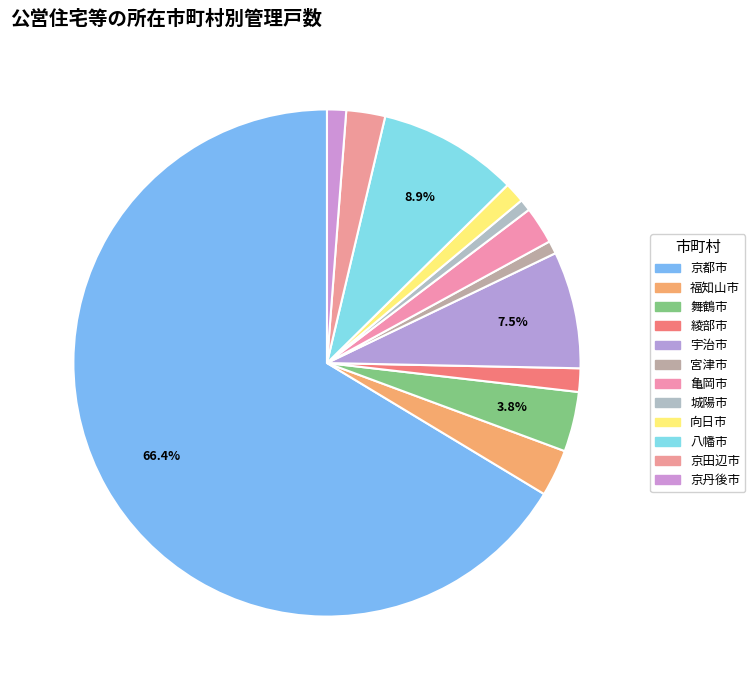

Do 京丹後市 and 宮津市 together represent more than half of the pie?

No